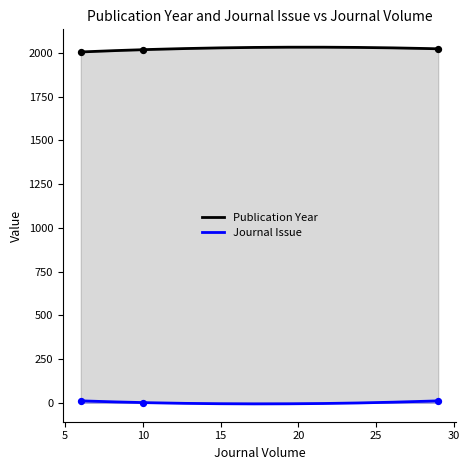

Which series contains the lowest Y value?

Journal Issue